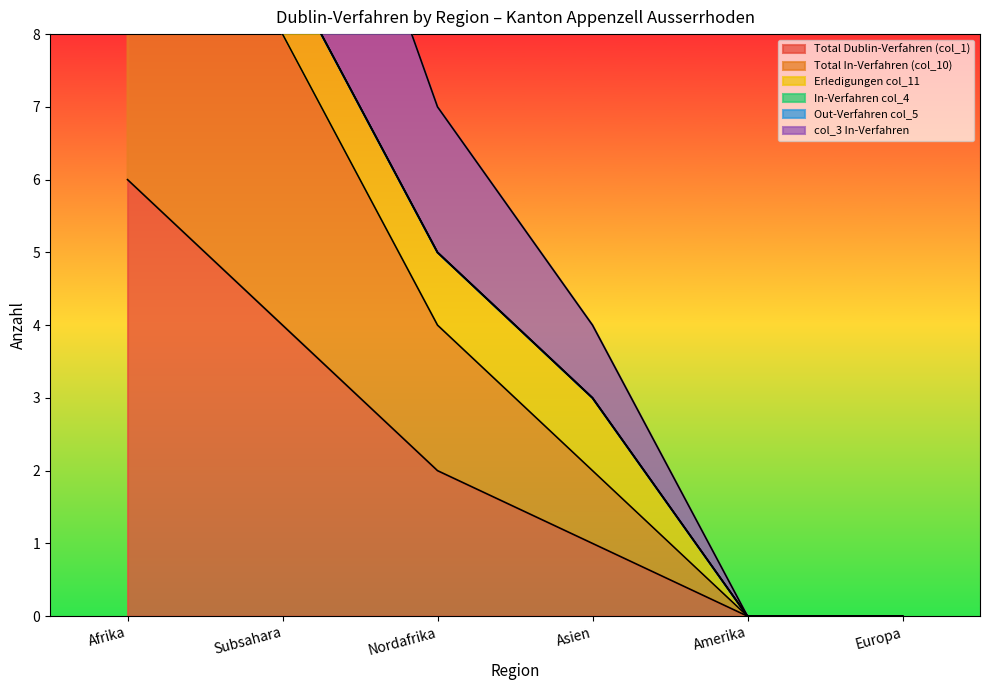

The Total Dublin-Verfahren (col_1) series shows 1 at Asien. True or false?

True